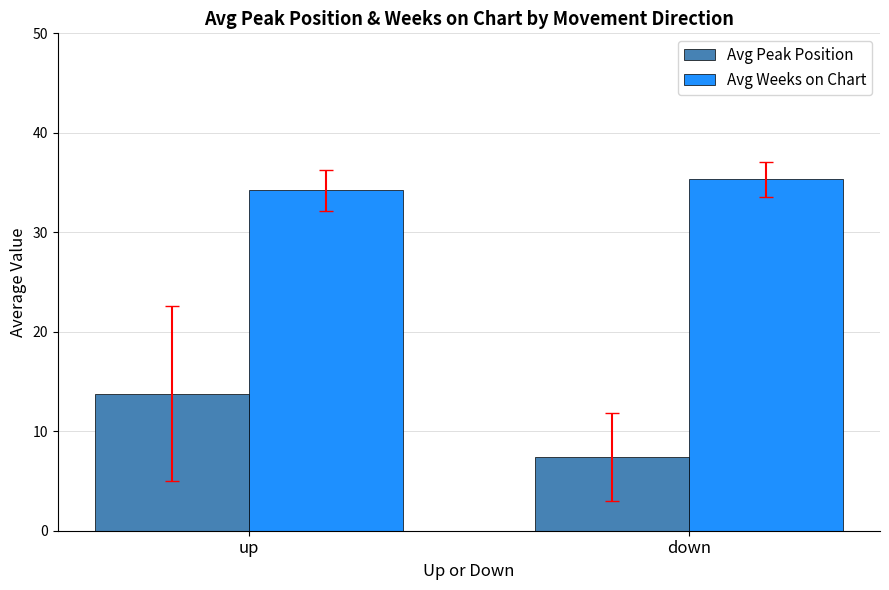

What is the value of the Avg Weeks on Chart bar at the 1st from the left?

34.2